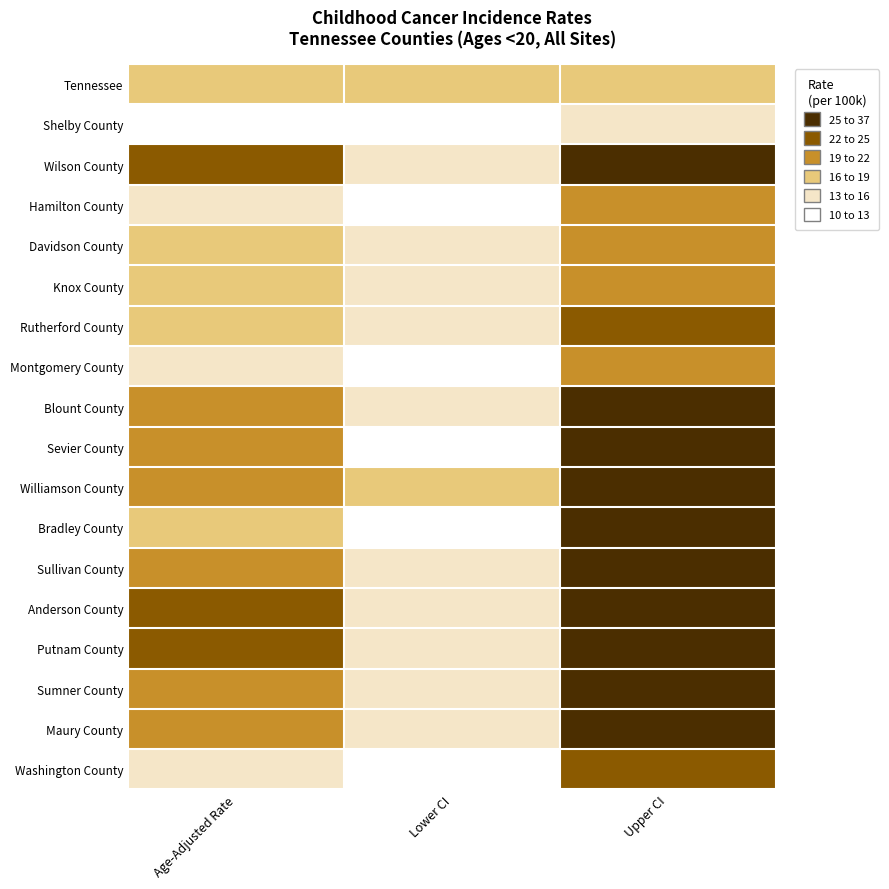

At how many categories does at least one series exceed 32?

1